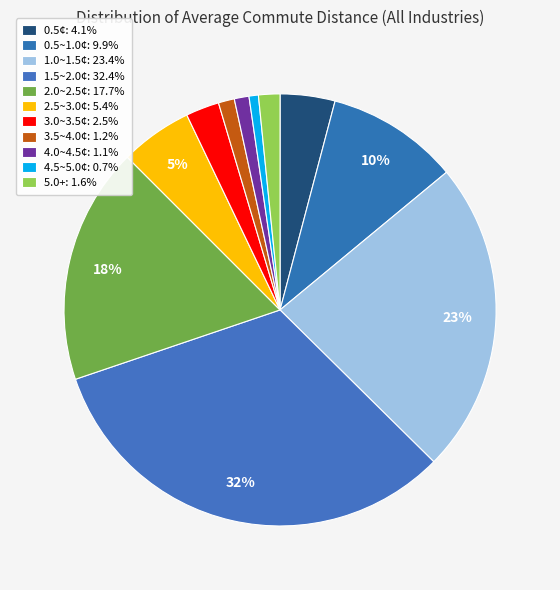

Does 2.0~2.5¢ account for over 50% of the chart?

No